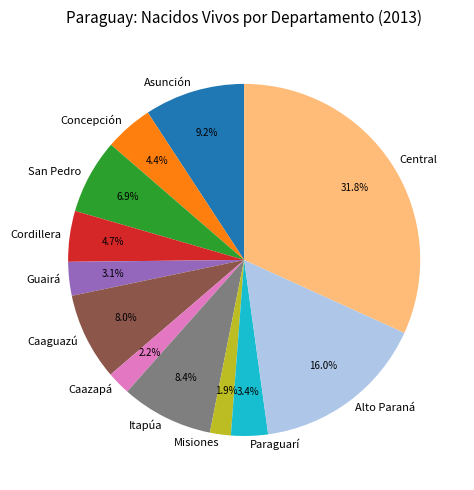

What is the largest slice in the pie chart?

Central